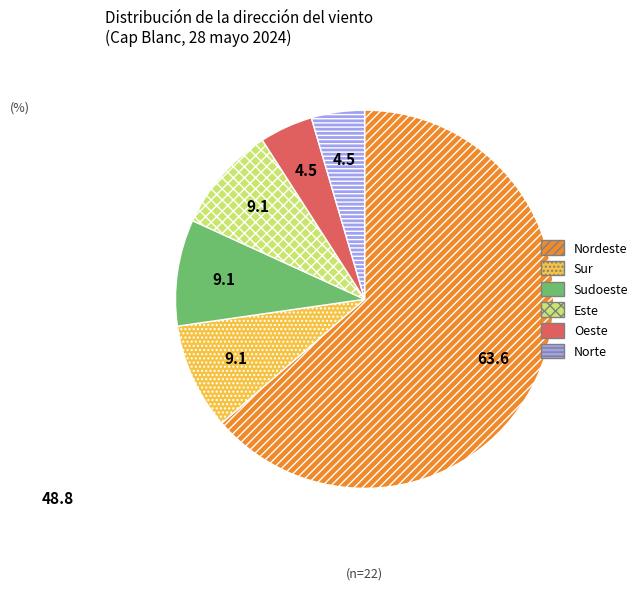

True or false: Sur accounts for 9% of the total.

True